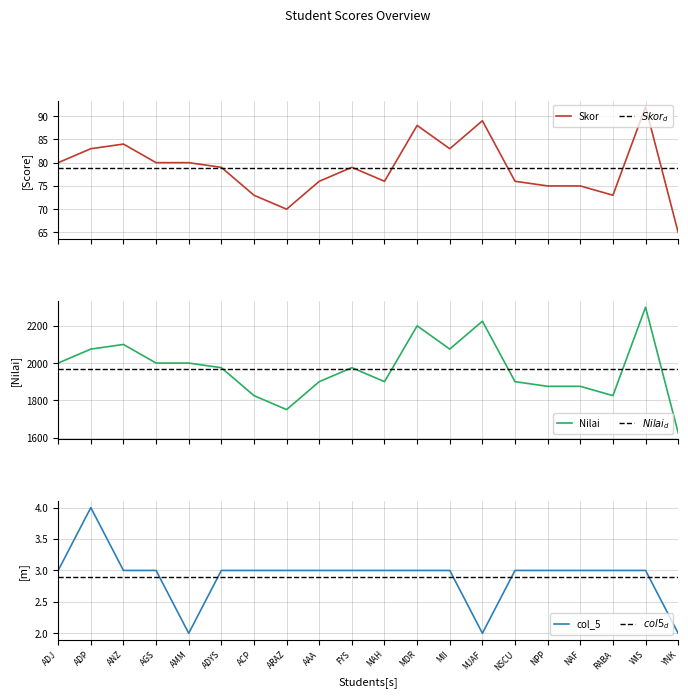

Reading left to right, what are all the values shown in this chart?

Skor: 80	83	84	80	80	79	73	70	76	79	76	88	83	89	76	75	75	73	92	65
Nilai: 2000	2075	2100	2000	2000	1975	1825	1750	1900	1975	1900	2200	2075	2225	1900	1875	1875	1825	2300	1625
col_5: 3	4	3	3	2	3	3	3	3	3	3	3	3	2	3	3	3	3	3	2